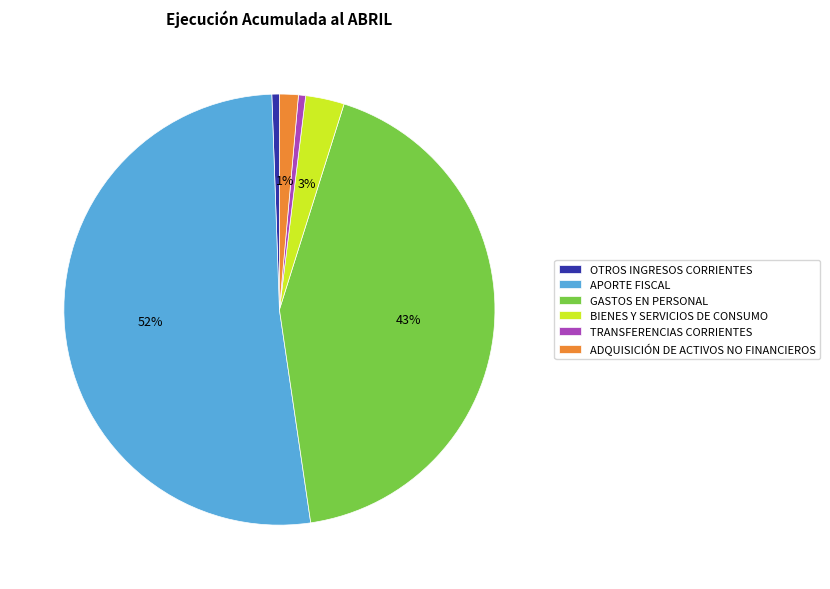

How many slices are in this pie chart?

6